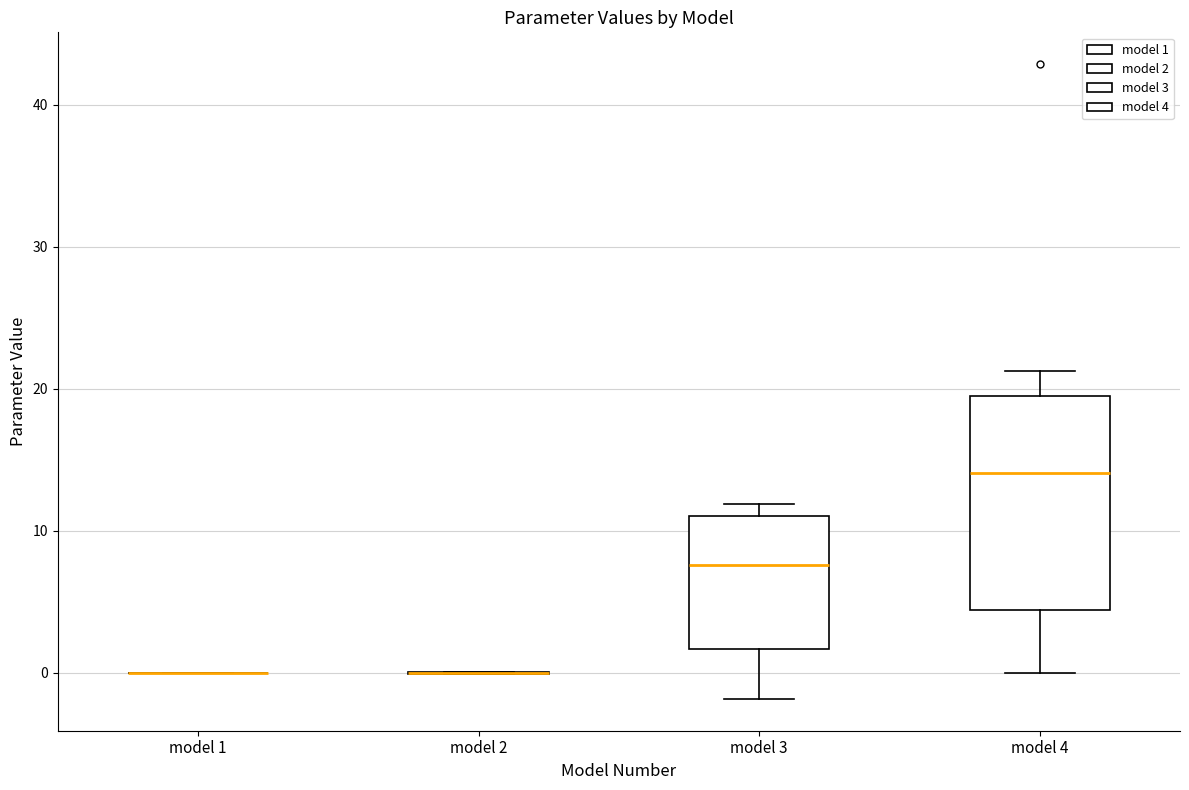

Comparing the boxes themselves (not the whiskers), which one is the tallest?

model 4